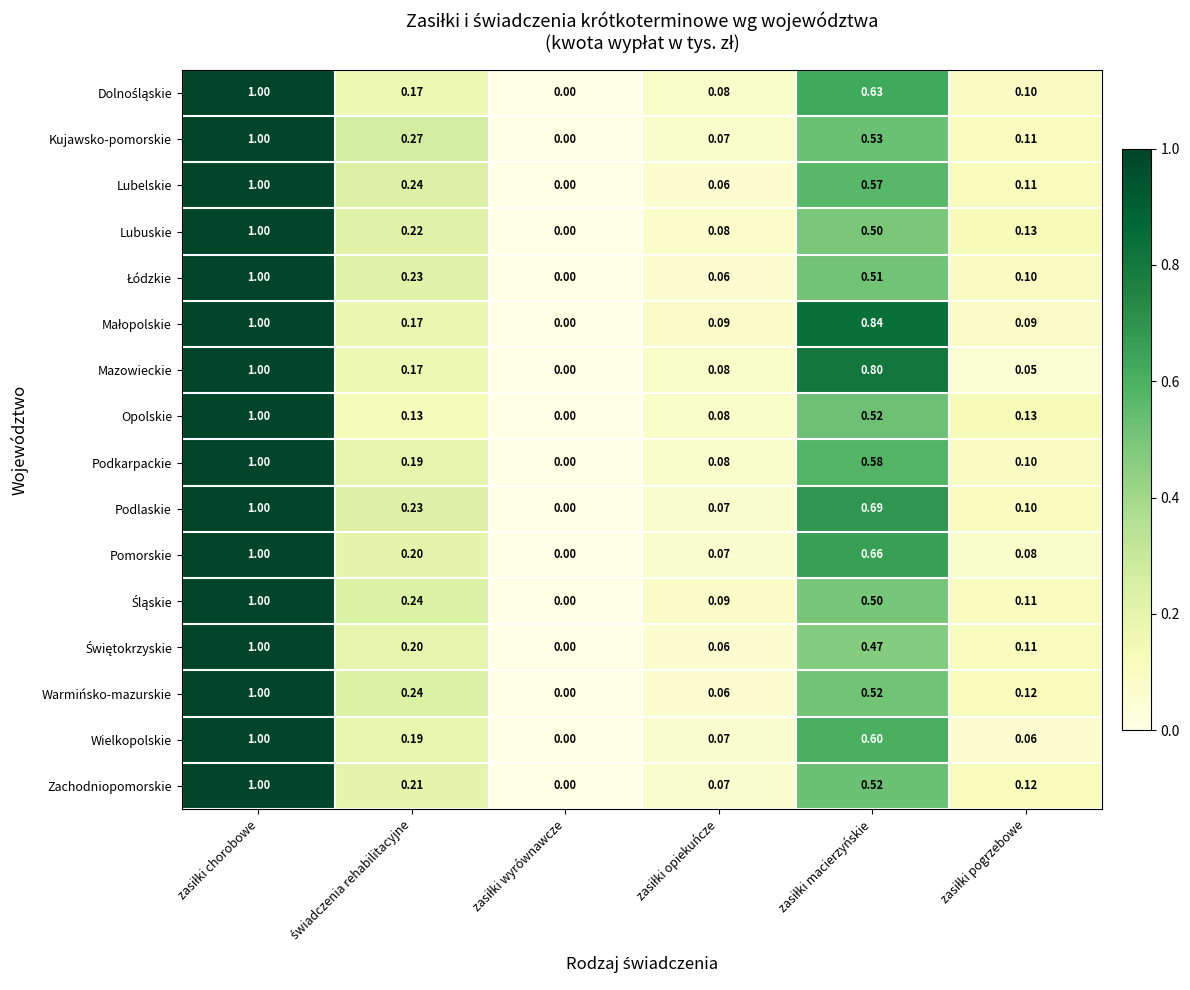

How many series are shown in this chart?

16